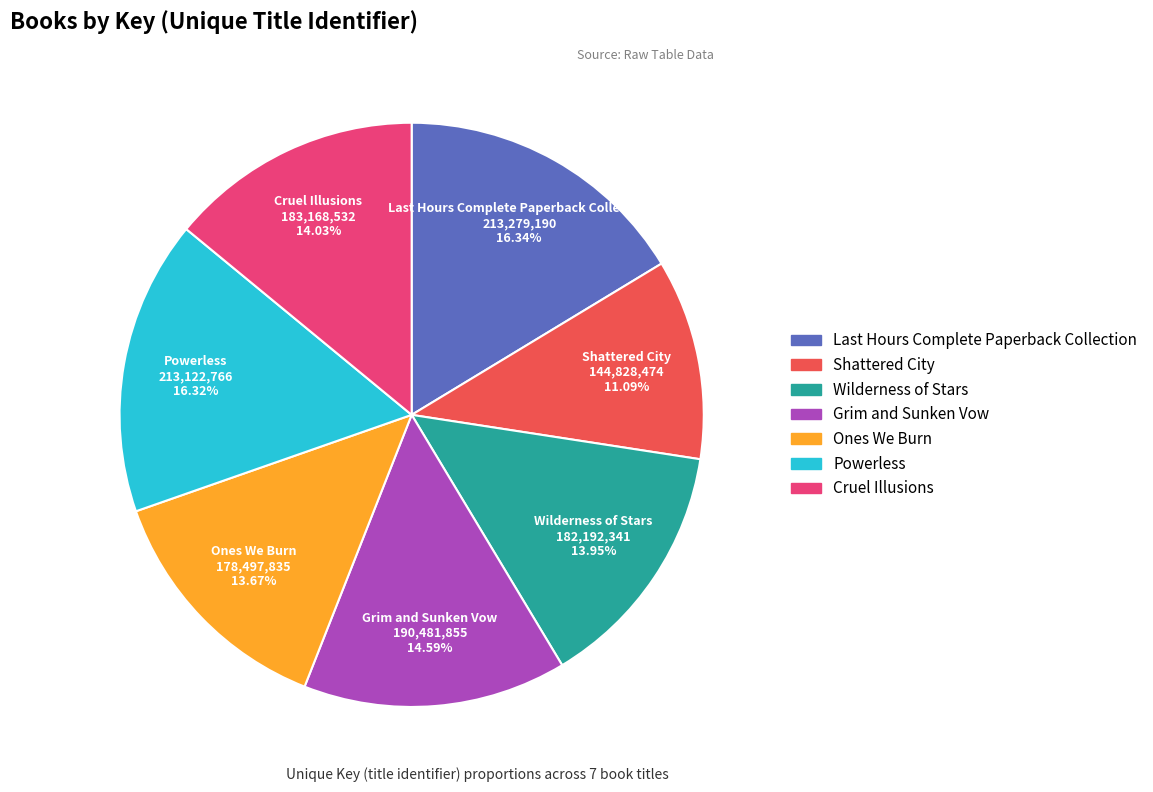

The Wilderness of Stars slice represents 20% of the pie. True or false?

False